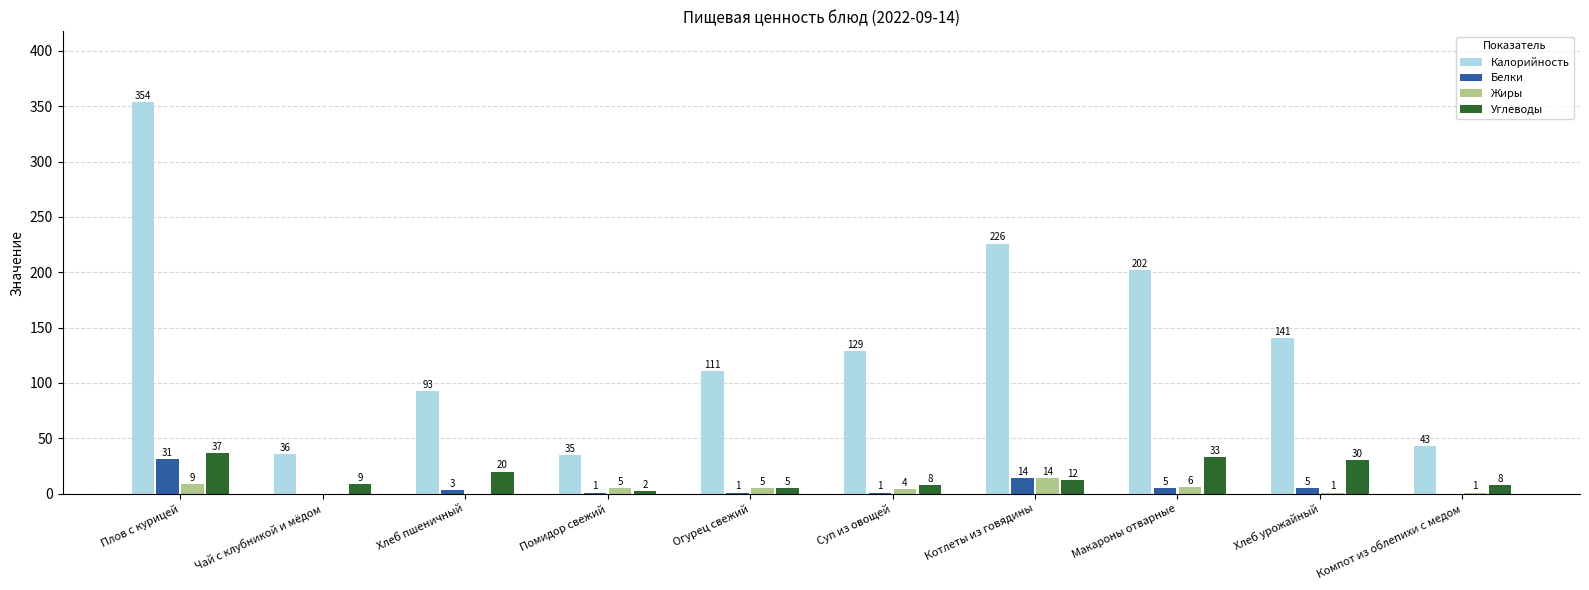

Are the bars horizontal?

No